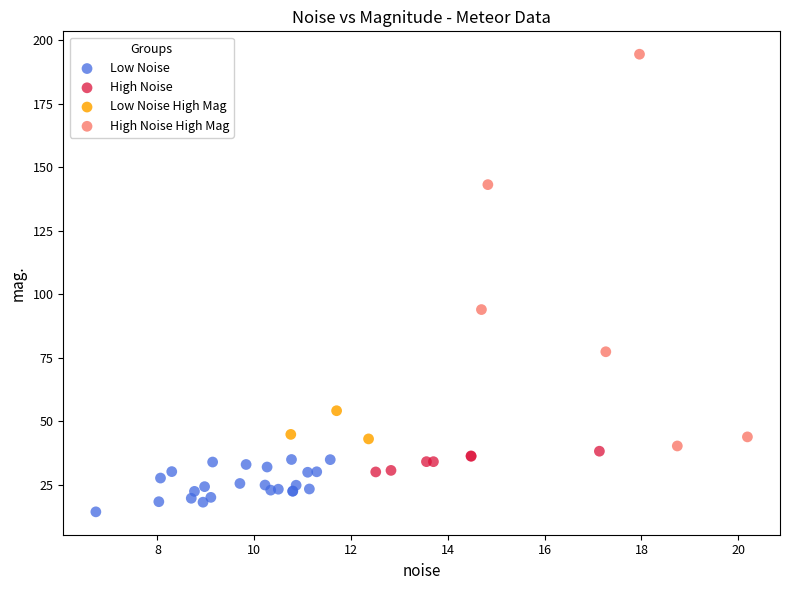

Which series contains the highest Y value?

High Noise High Mag